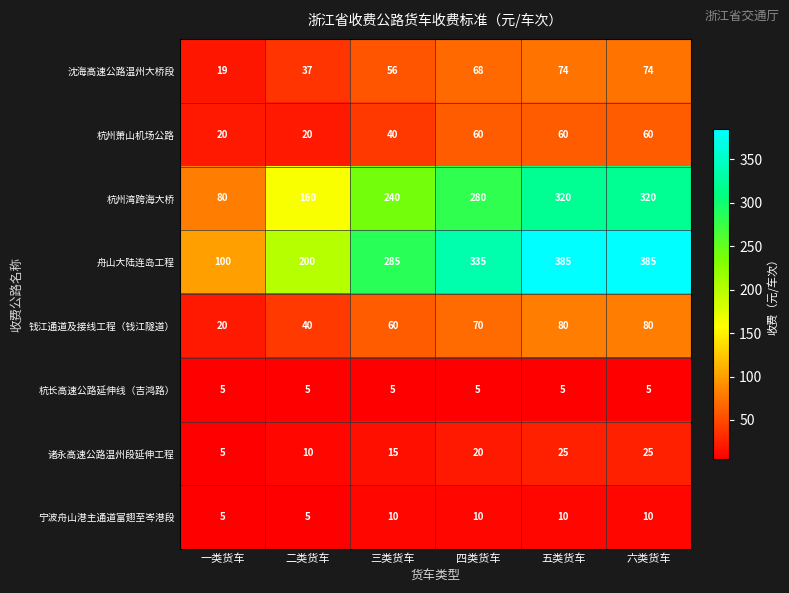

What is the sum of all 沈海高速公路温州大桥段 values?

328